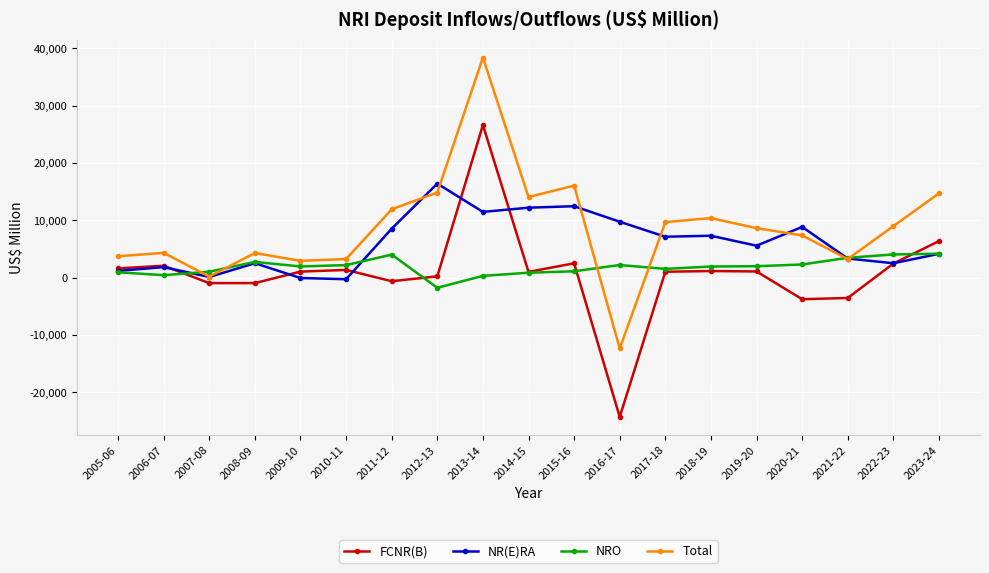

The value of Total at 2011-12 is 11920. True or false?

True